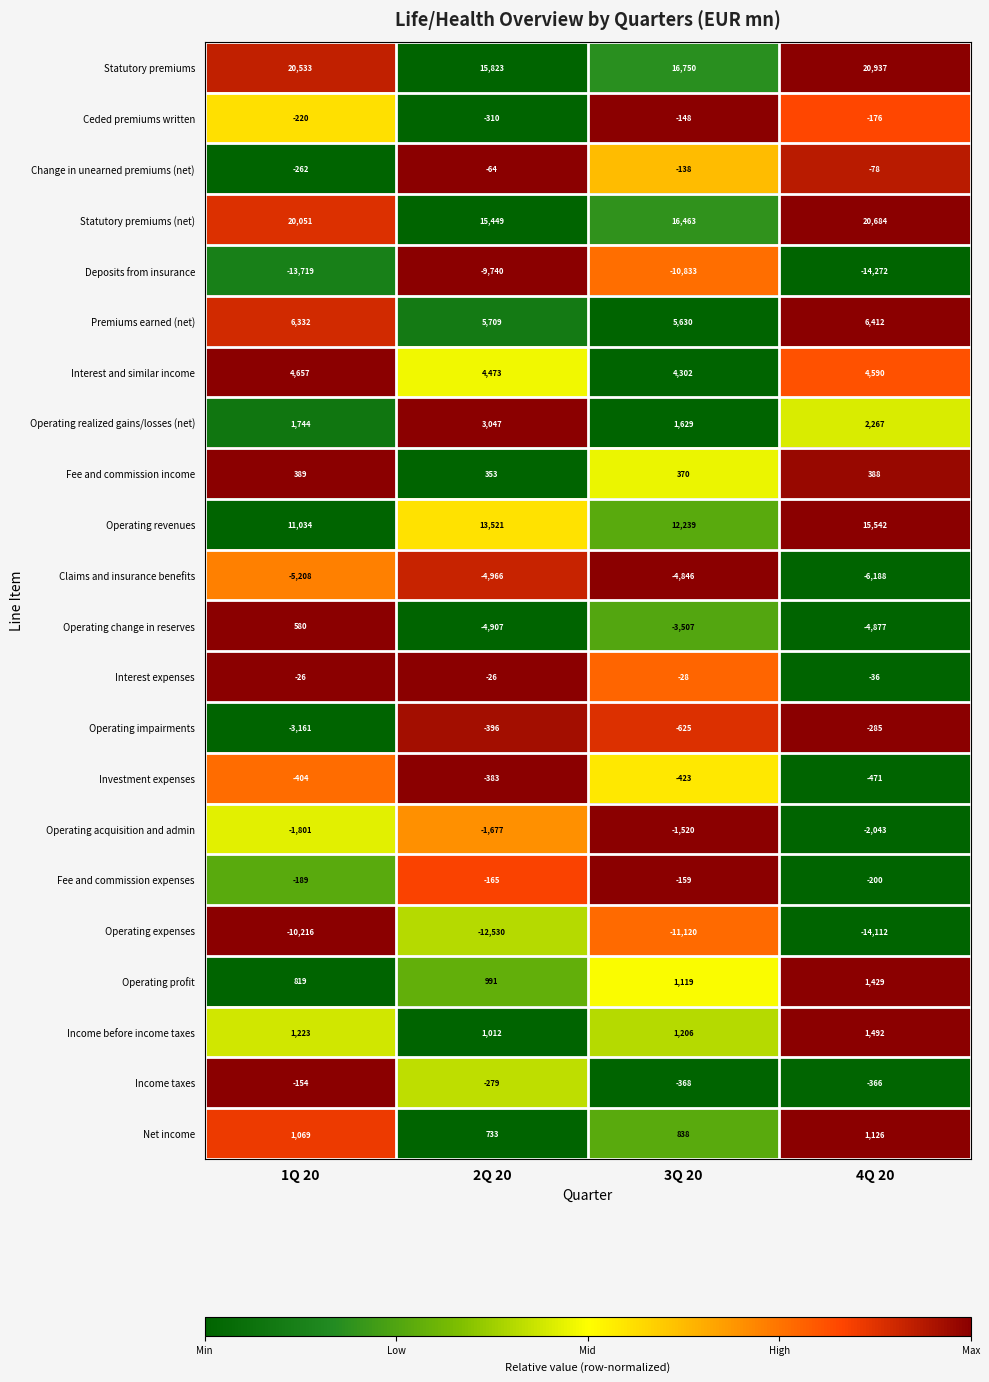

At which label is Income taxes closest to -261?

2Q 20